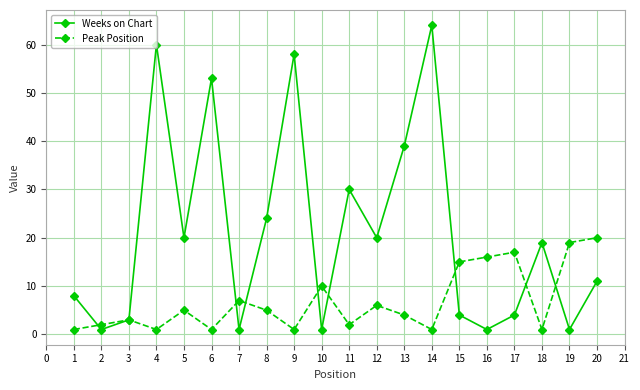

The Weeks on Chart series shows 89 at 9. True or false?

False